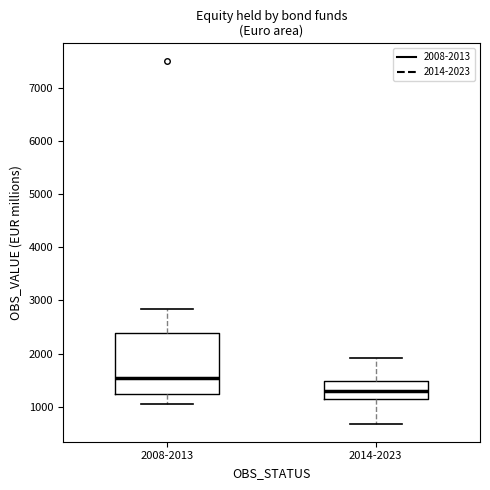

Where is the upper edge of the box for 2008-2013 on the y-axis? The values are not printed on the chart, so give them approximately, as read against the axis.

2400